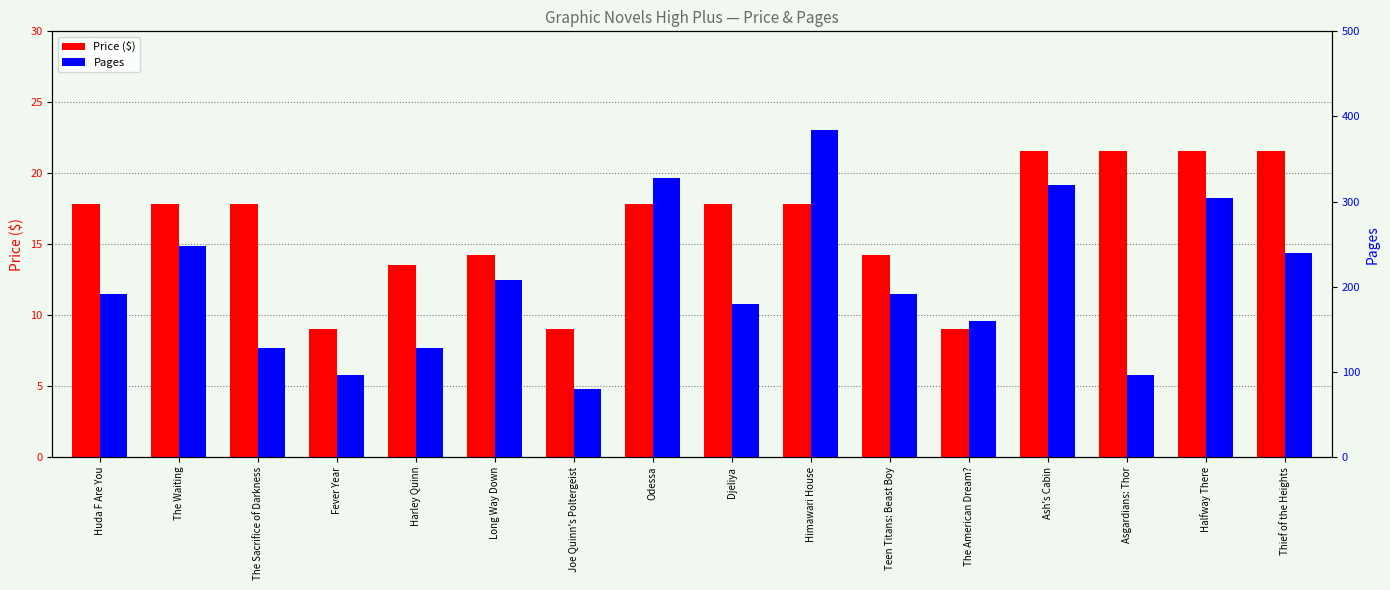

How many bars are there in each group?

2